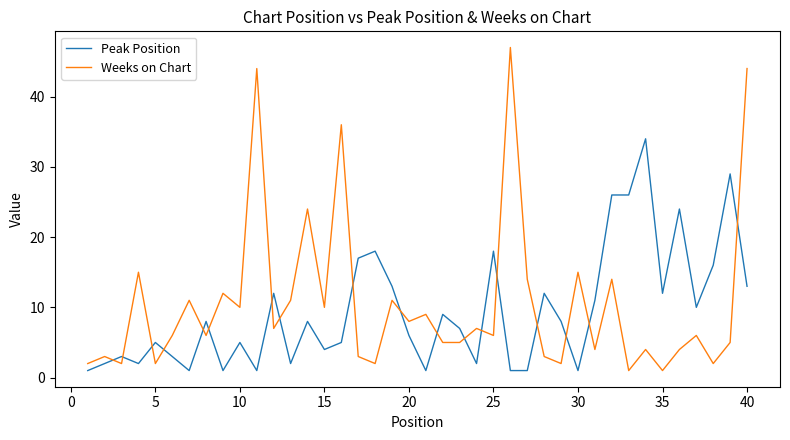

What are all the series names shown in the legend?

Peak Position, Weeks on Chart